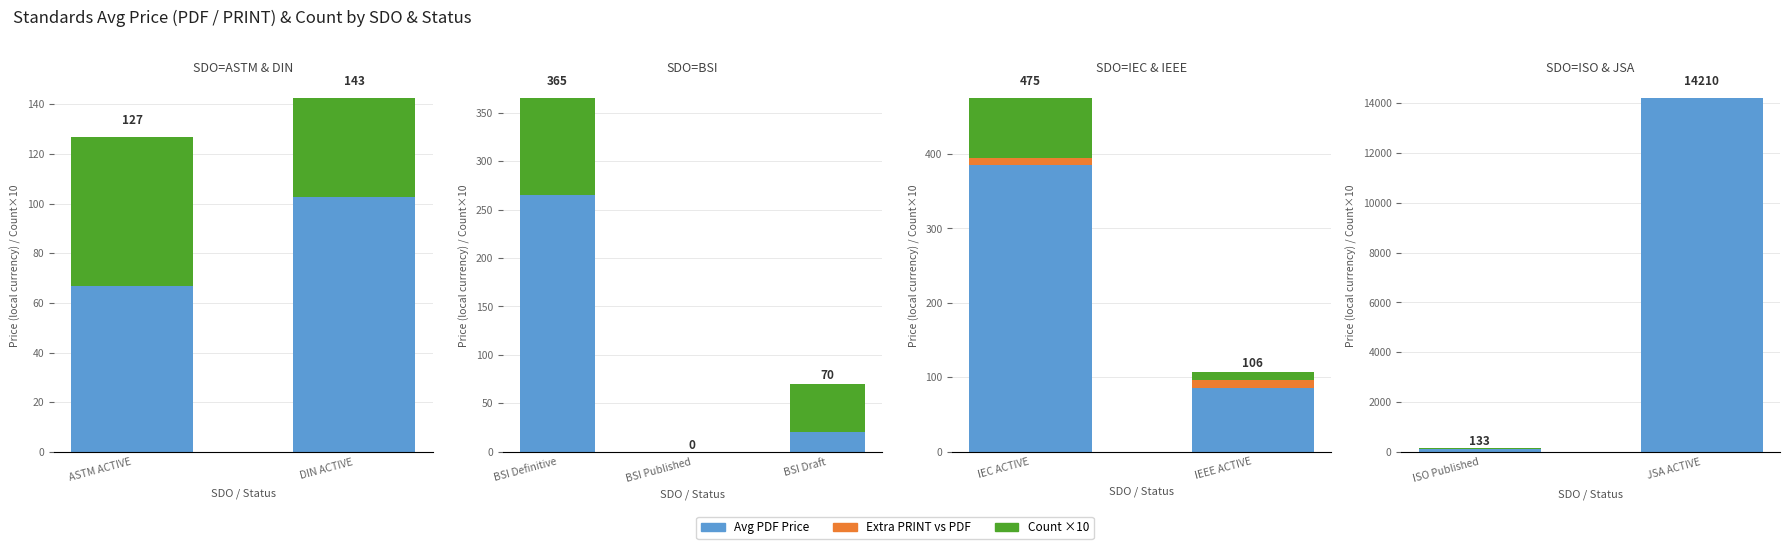

True or false: Count ×10 has a value of 6 at JSA ACTIVE.

False